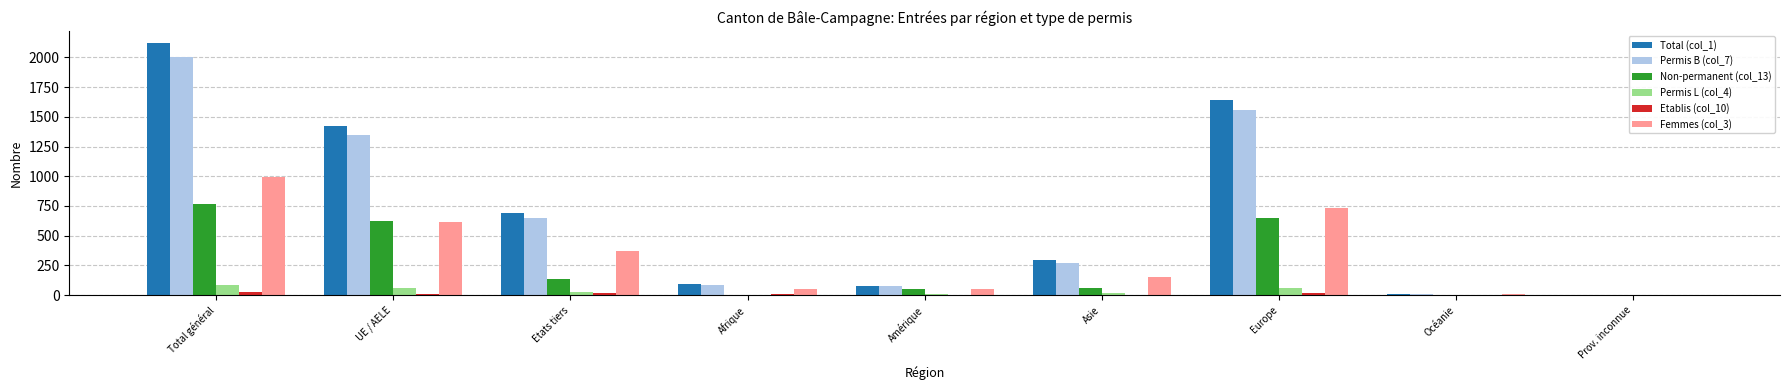

The value of Non-permanent (col_13) at Total général is 1266. True or false?

False